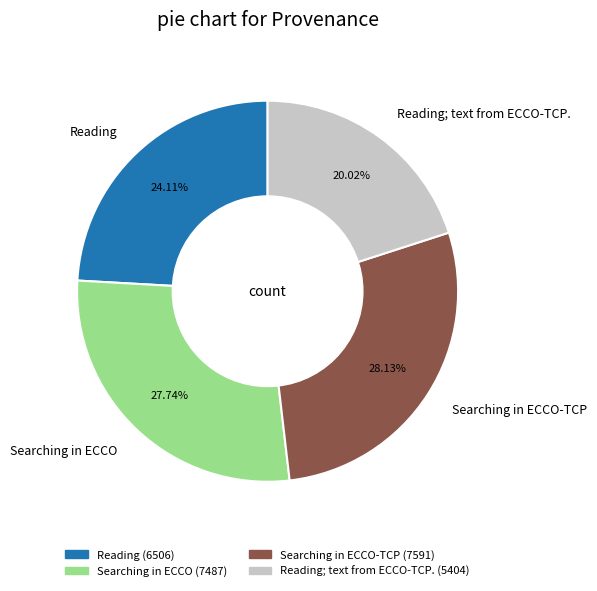

Do Reading and Searching in ECCO together represent more than half of the pie?

Yes